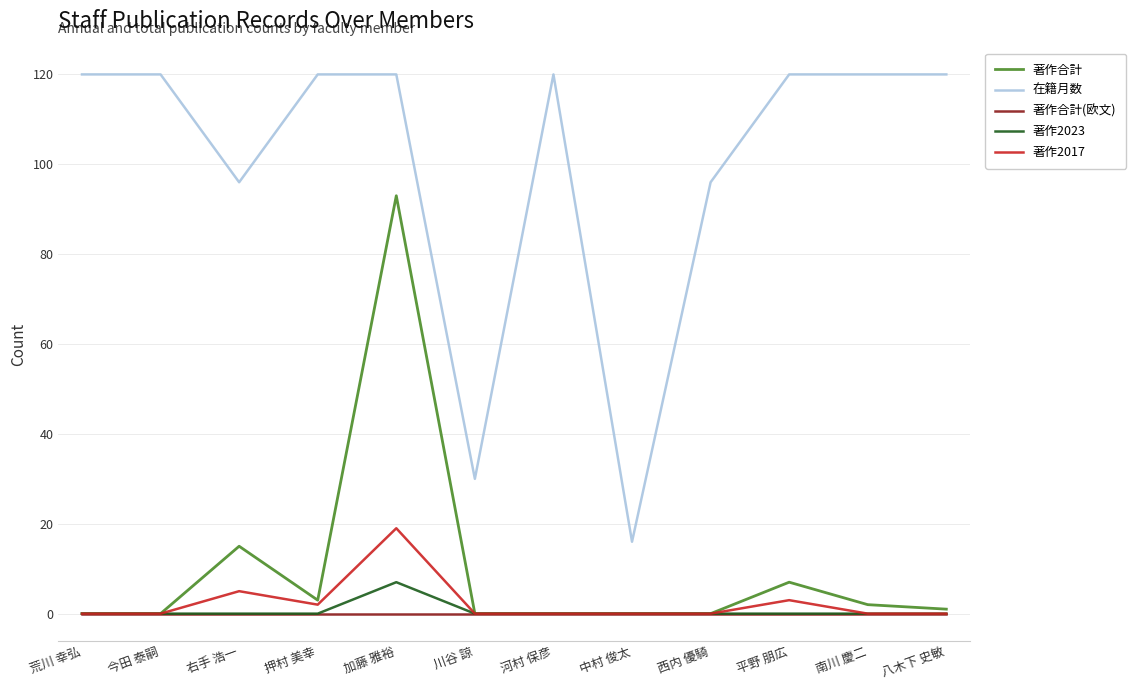

Reading left to right, list all the values displayed in this chart.

著作合計: 0	0	15	3	93	0	0	0	0	7	2	1
在籍月数: 120	120	96	120	120	30	120	16	96	120	120	120
著作合計(欧文): 0	0	0	0	0	0	0	0	0	0	0	0
著作2023: 0	0	0	0	7	0	0	0	0	0	0	0
著作2017: 0	0	5	2	19	0	0	0	0	3	0	0